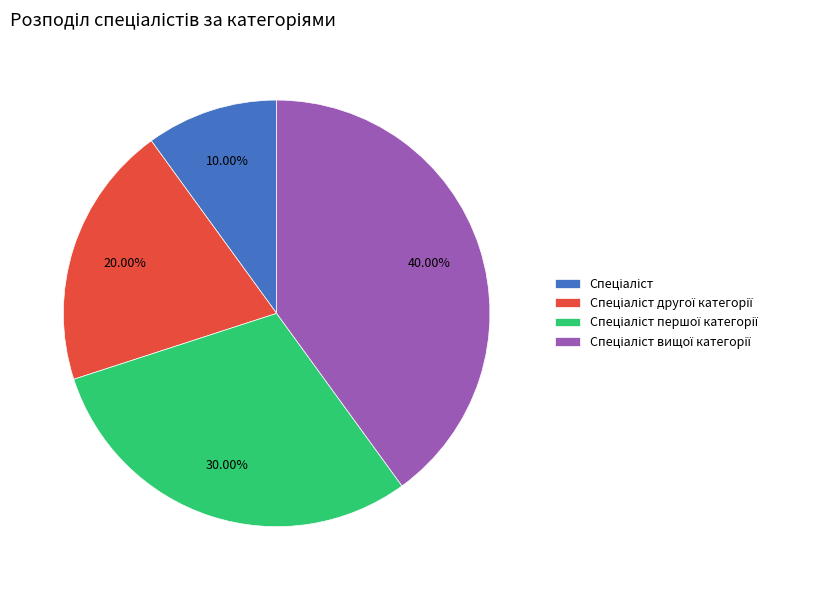

Is there a majority slice in this chart?

No